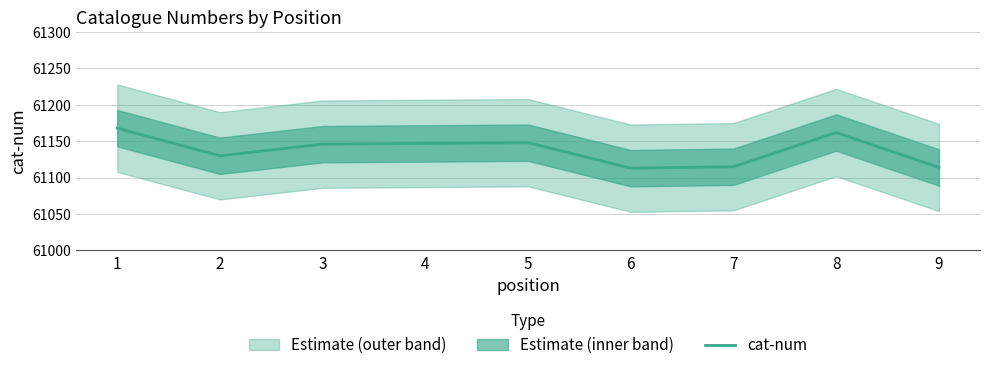

What is the sum of the values at 3 and 7?

122261